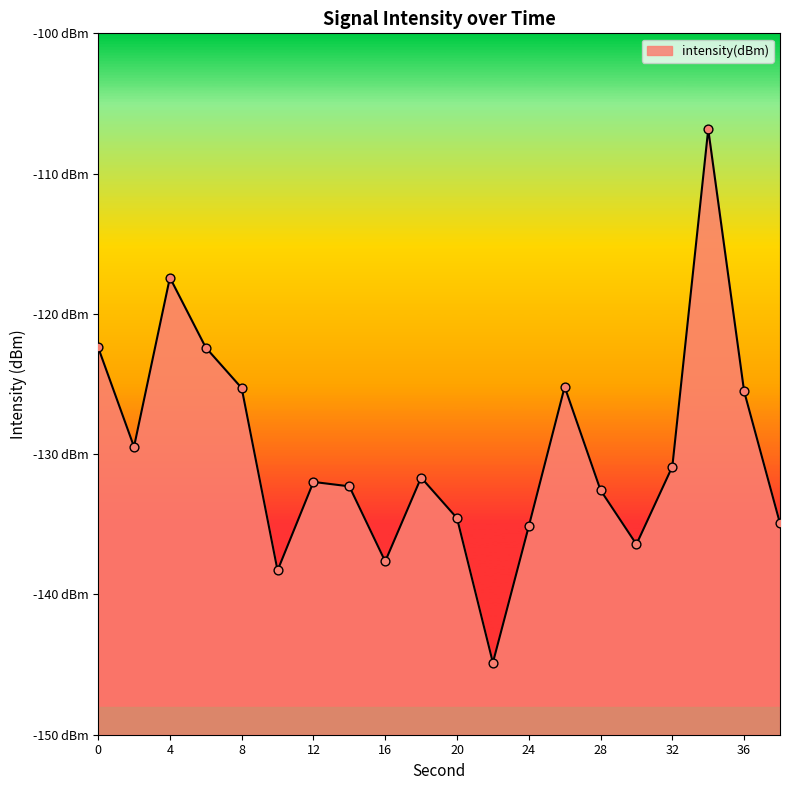

What is the change in value from 10 to 32?

+7.4